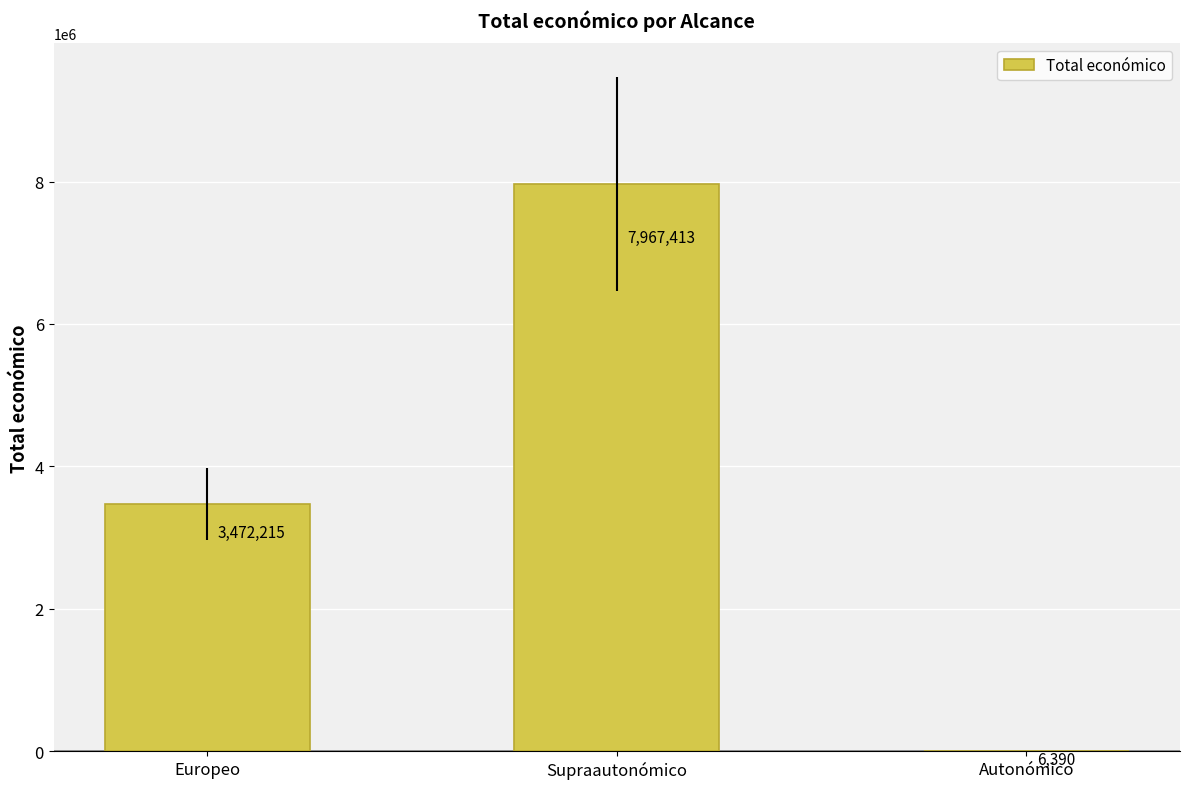

Count the values in the range 6390 to 7967413.

3